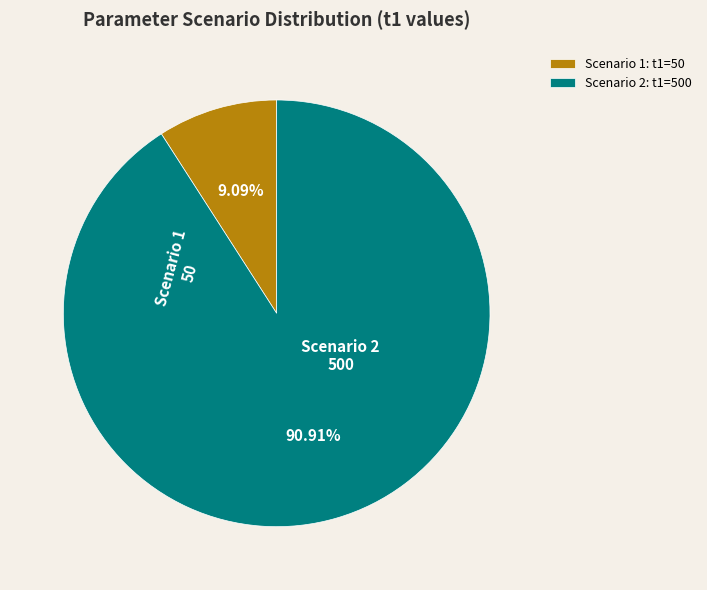

Do Scenario 1: t1=50 and Scenario 2: t1=500 together represent more than half of the pie?

Yes